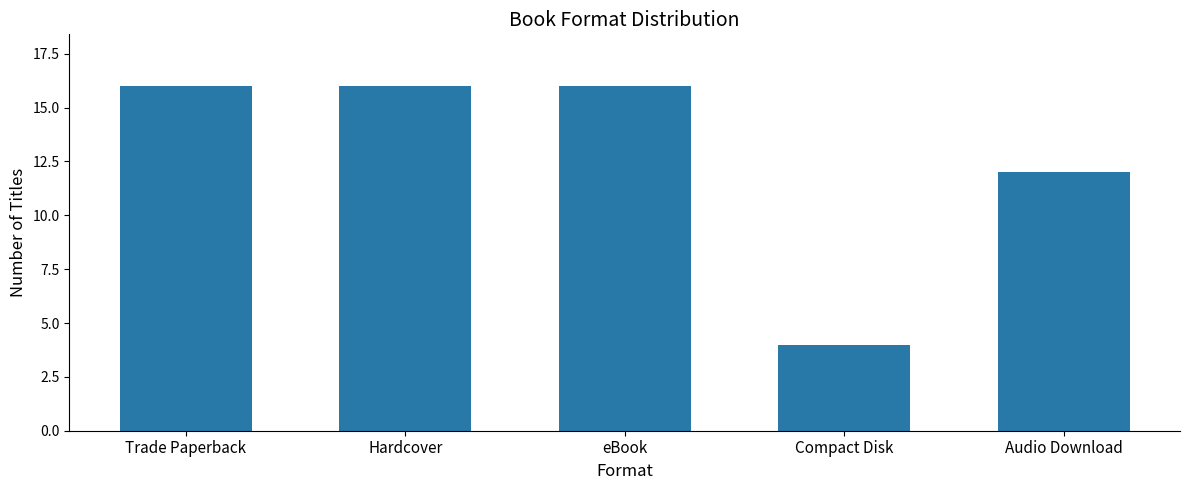

What is the minimum value shown in the chart?

4